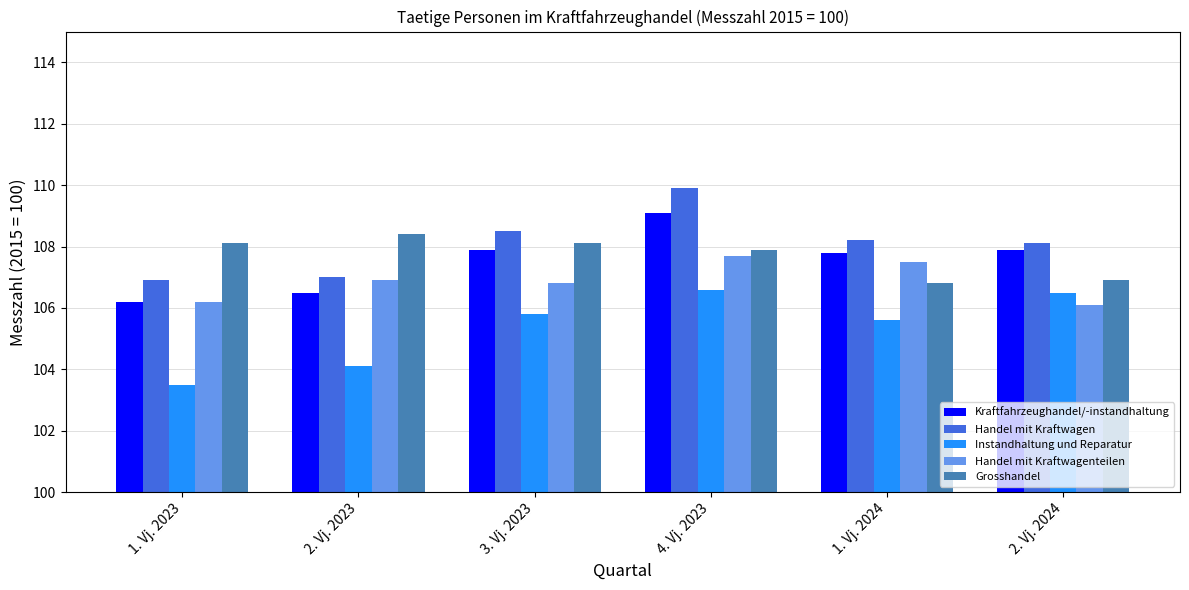

What is the label of the 6th bar from the left?

2. Vj. 2024